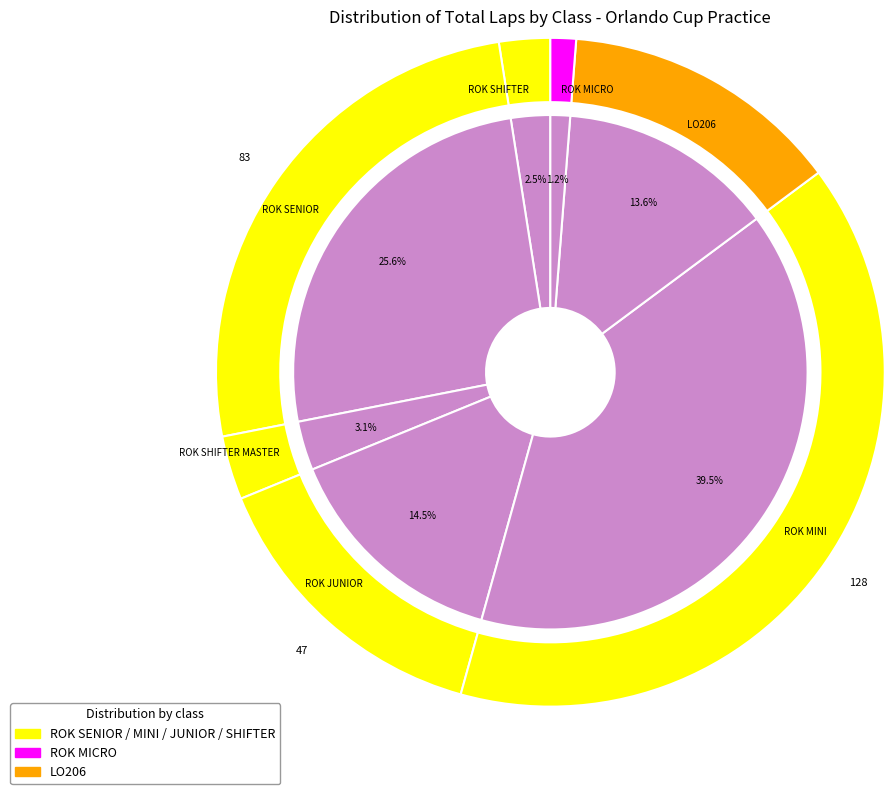

Does VINCENZO SARRACINO represent more than half of the total?

No